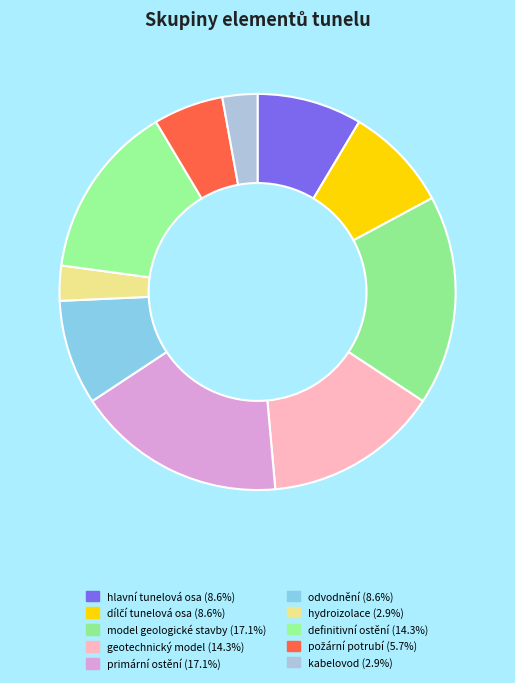

Which slice is the smallest?

hydroizolace